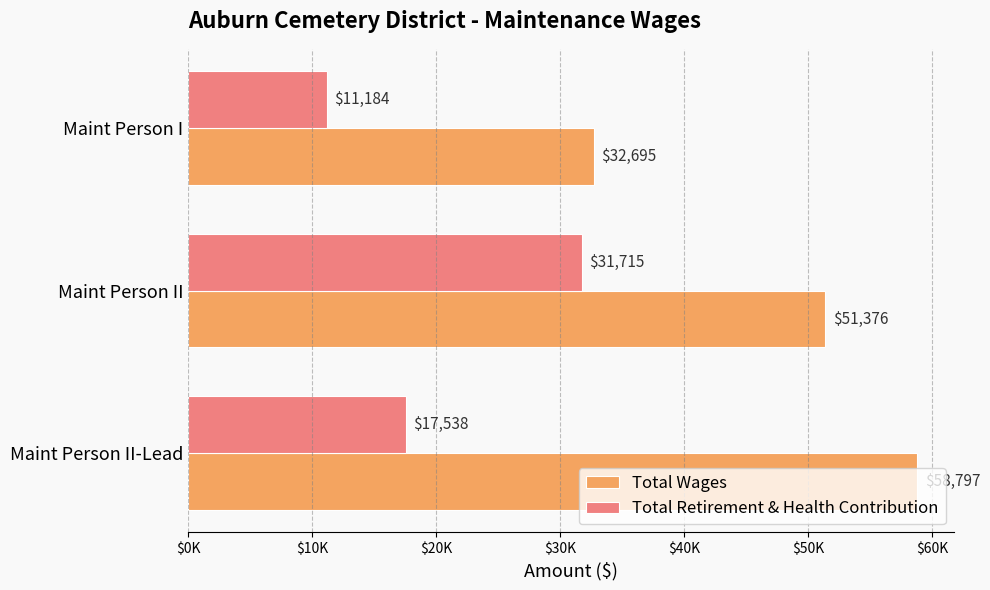

What is the lowest value of the Total Wages series?

32695